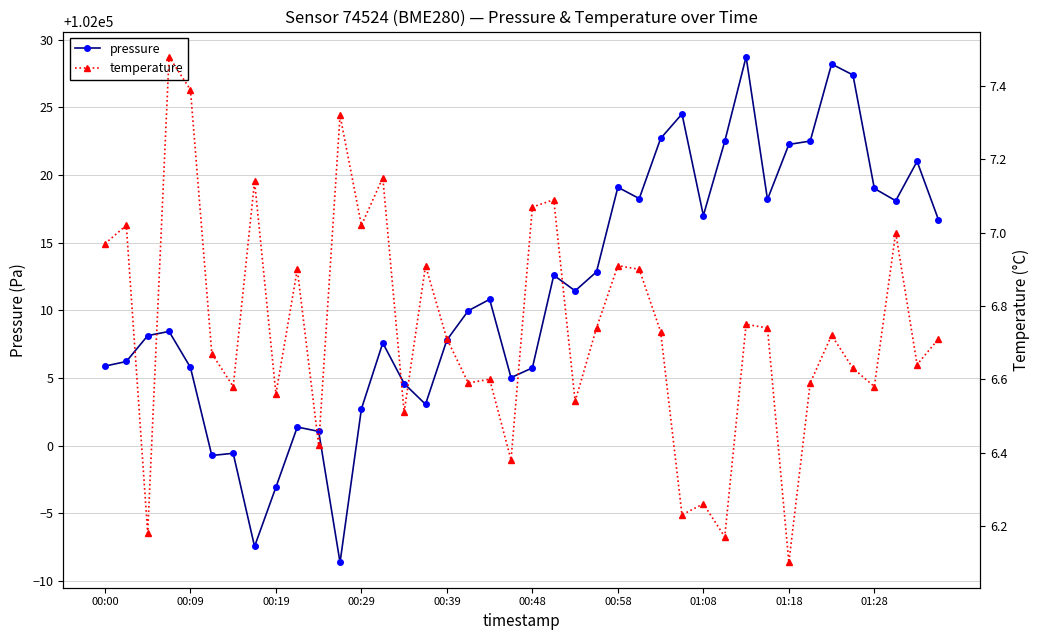

The value of pressure at 00:58 is 39420.3. True or false?

False